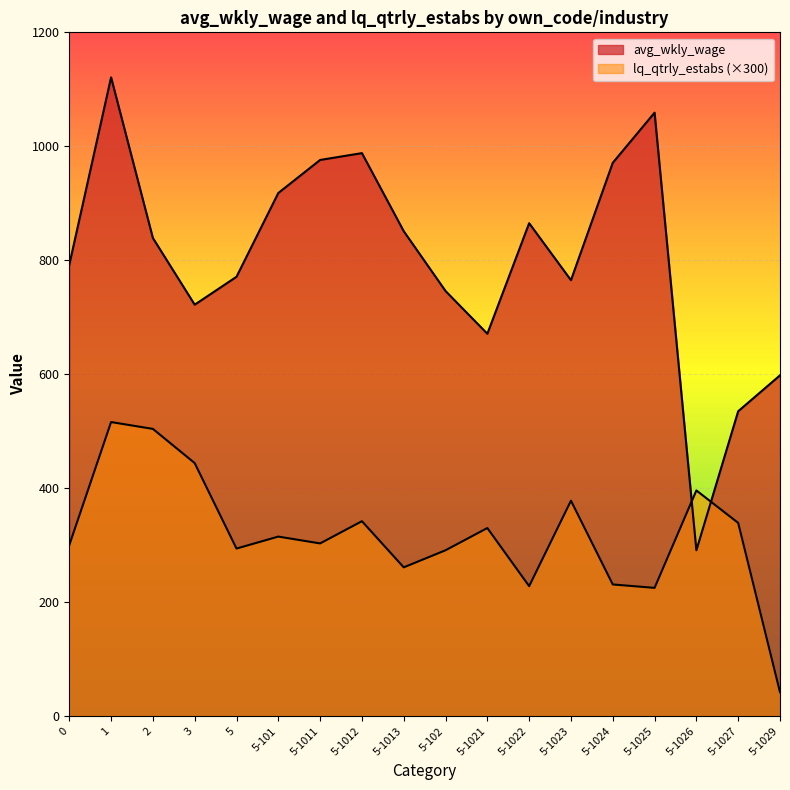

What is the label of the 17th point from the right?

1